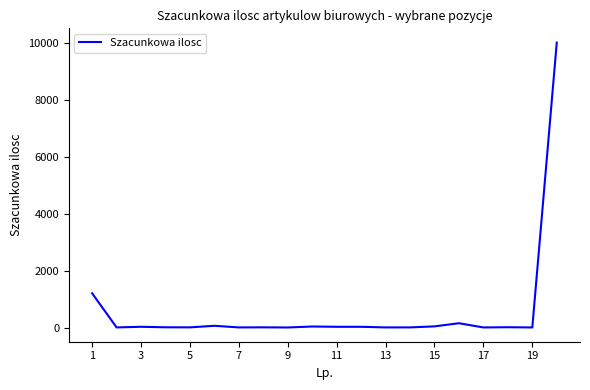

What is the difference between the maximum and minimum values?

9999